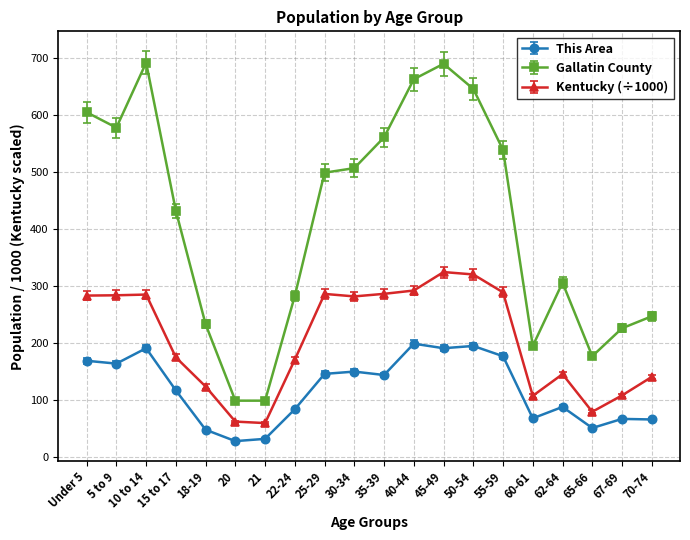

At how many categories does at least one series exceed 331?

11